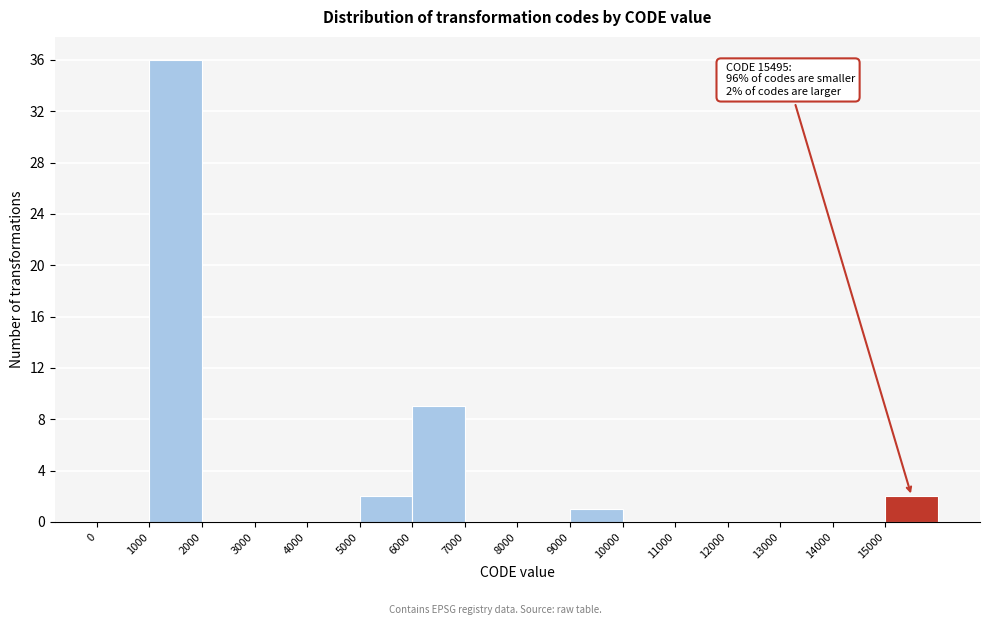

Which range on the x-axis has the tallest bar?

1000 to 2000